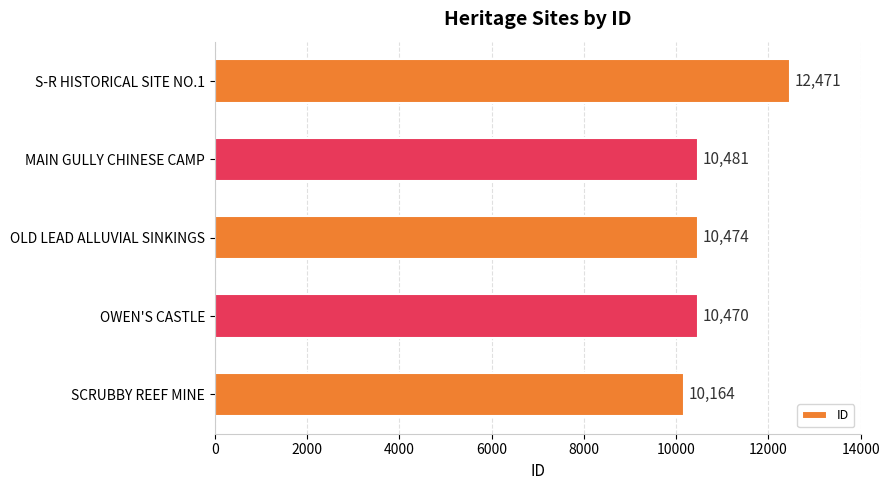

Reading bottom to top, transcribe all the data shown in this chart.

SCRUBBY REEF MINE=10164	OWEN'S CASTLE=10470	OLD LEAD ALLUVIAL SINKINGS=10474	MAIN GULLY CHINESE CAMP=10481	S-R HISTORICAL SITE NO.1=12471